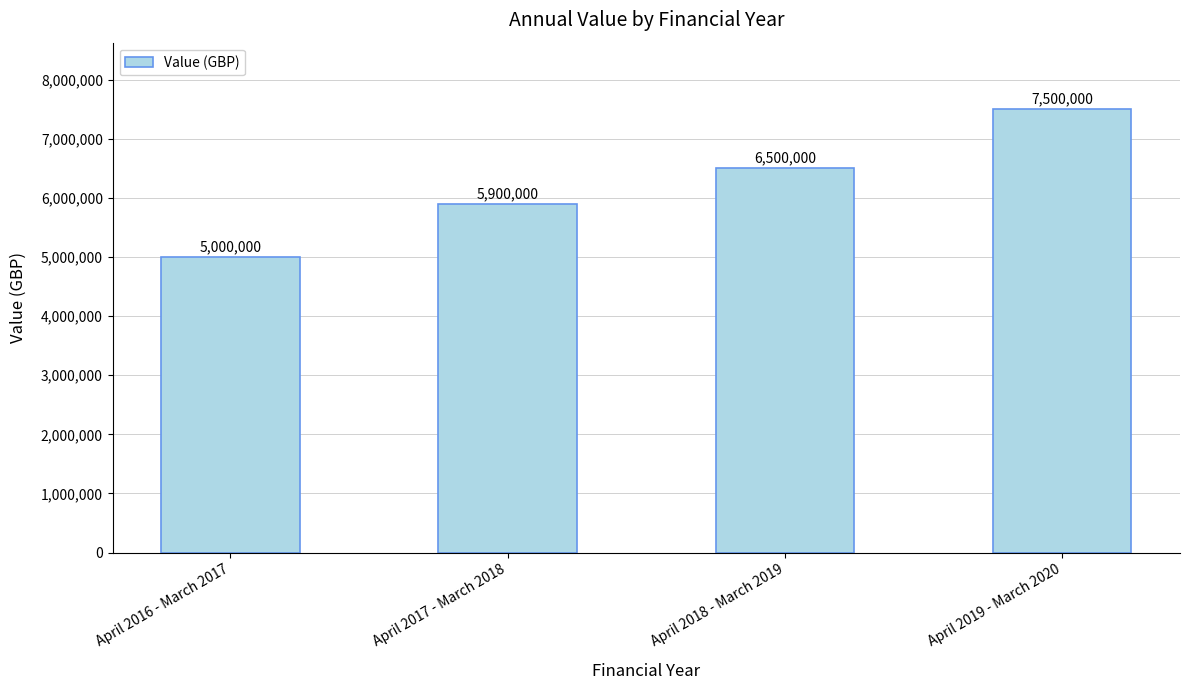

What position from the left is April 2017 - March 2018?

2